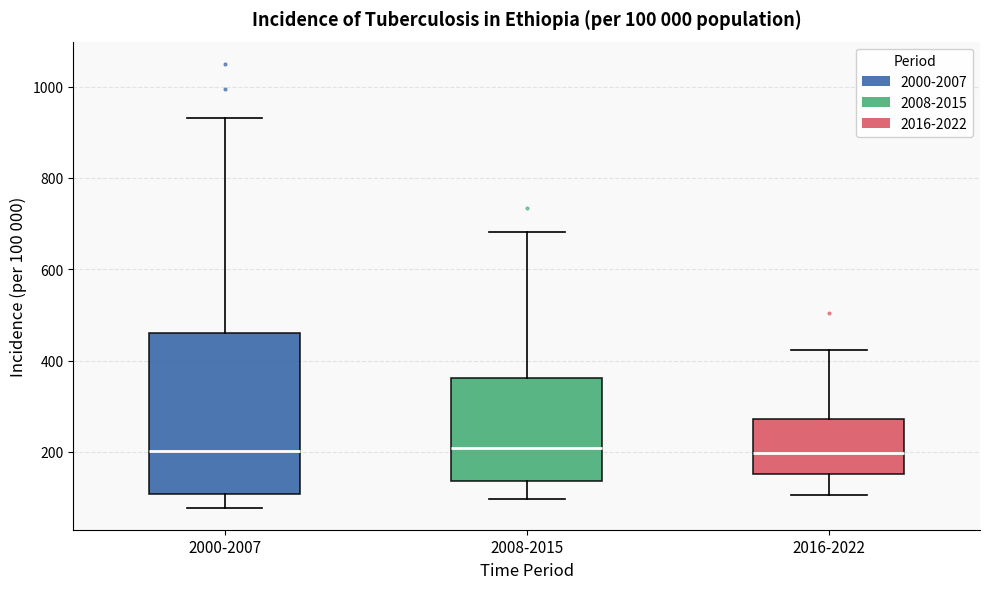

Which box is the tallest, from its lower edge to its upper edge?

2000-2007